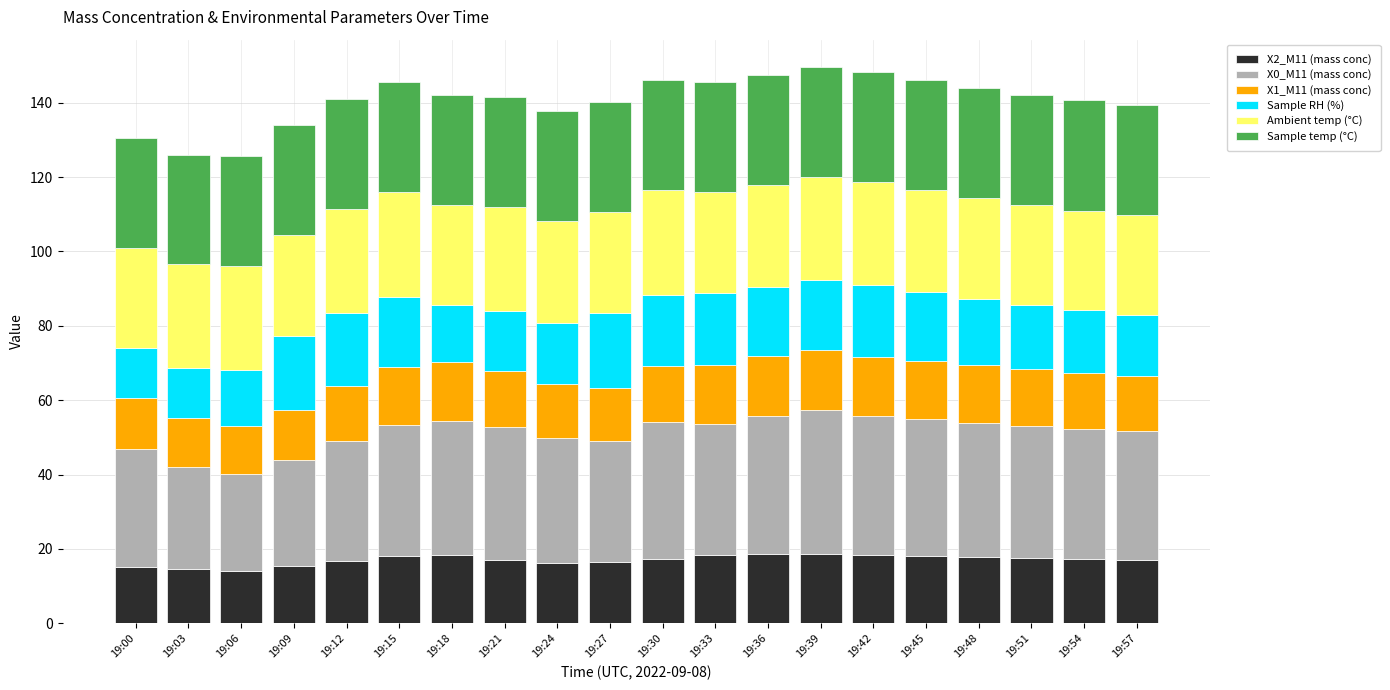

What is the difference between the maximum and minimum values in the X2_M11 (mass conc) series?

4.7